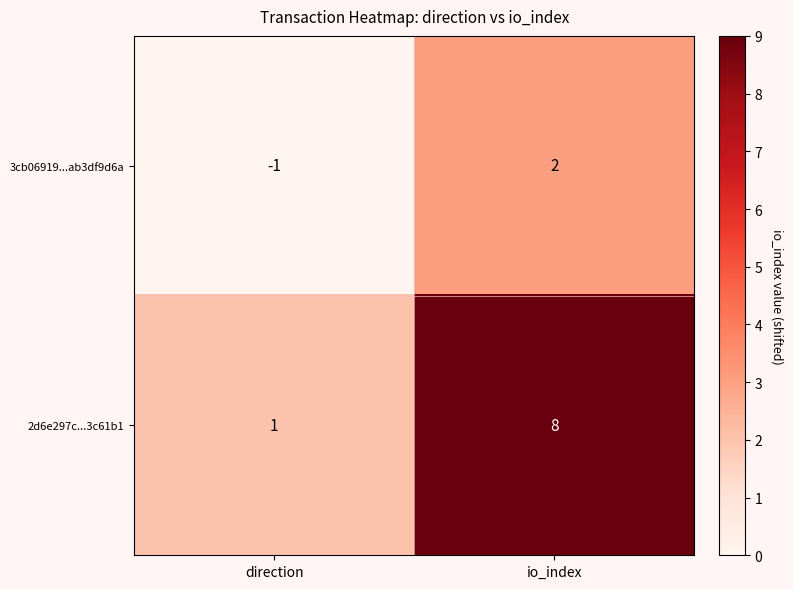

Reading left to right, list all the values displayed in this chart.

3cb06919...ab3df9d6a: -1	2
2d6e297c...3c61b1: 1	8